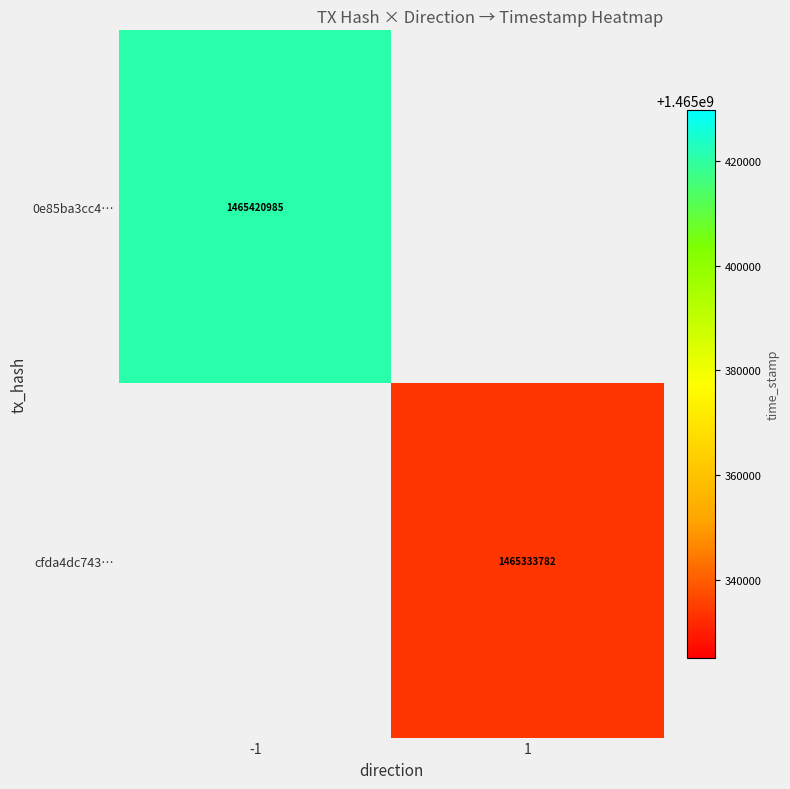

True or false: 0e85ba3cc4… has a value of 1465420985 at -1.

True